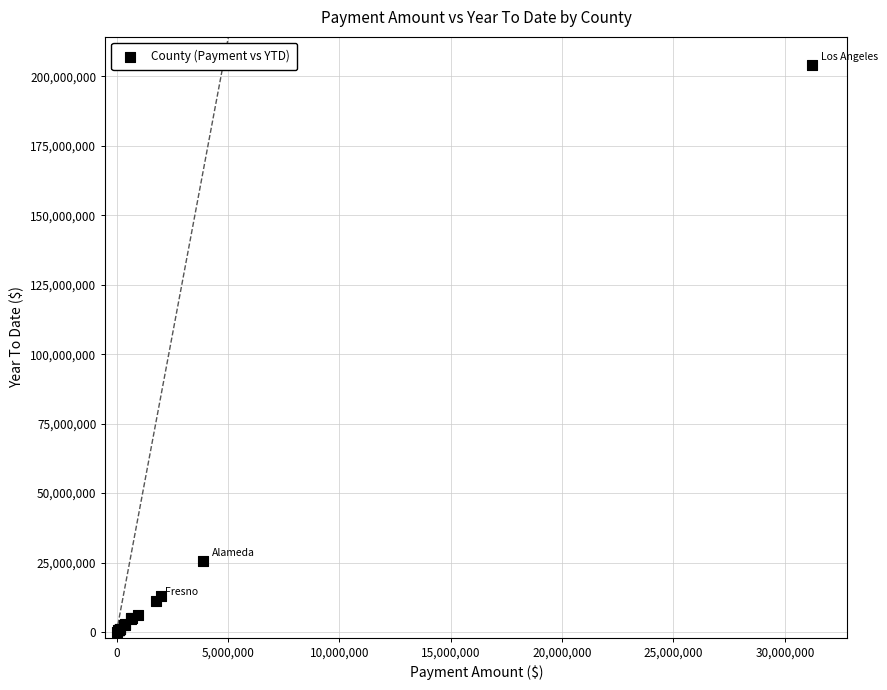

What Y value in the scatter plot is closest to 102046964?

25486921.9